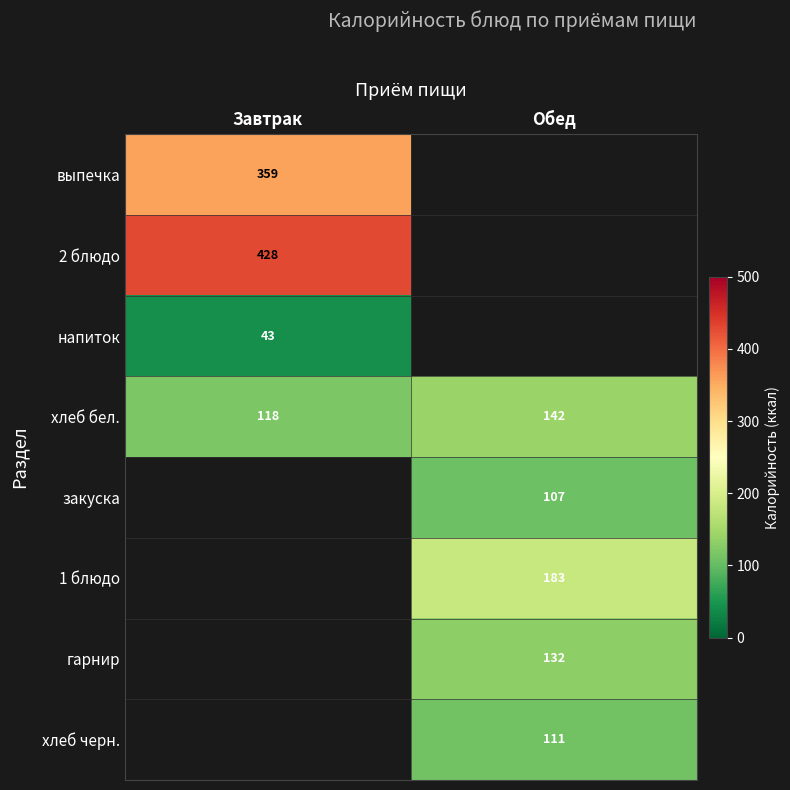

The value of гарнир at Обед is 132. True or false?

True